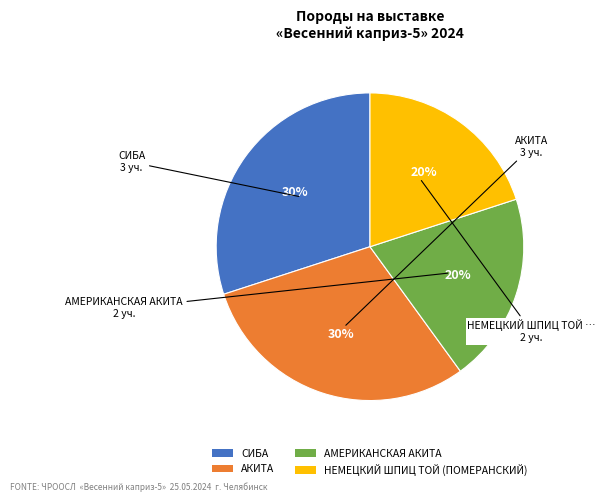

How many slices are in this pie chart?

4